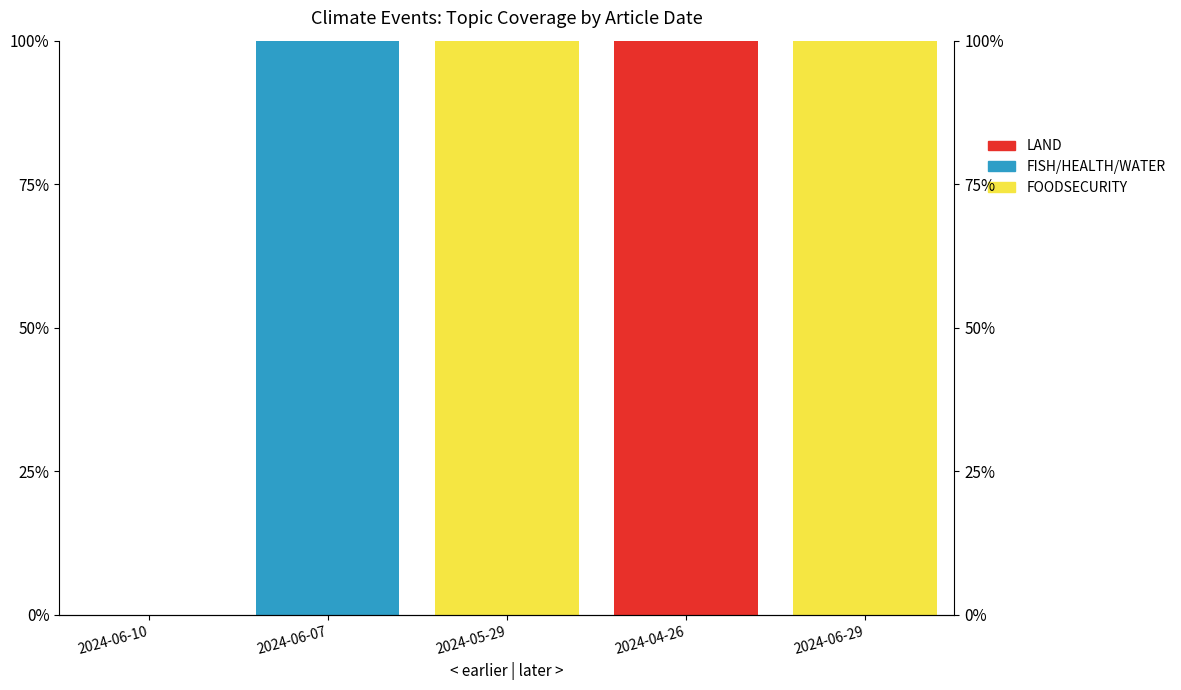

At which label is FISH/HEALTH/WATER closest to 0?

2024-06-10